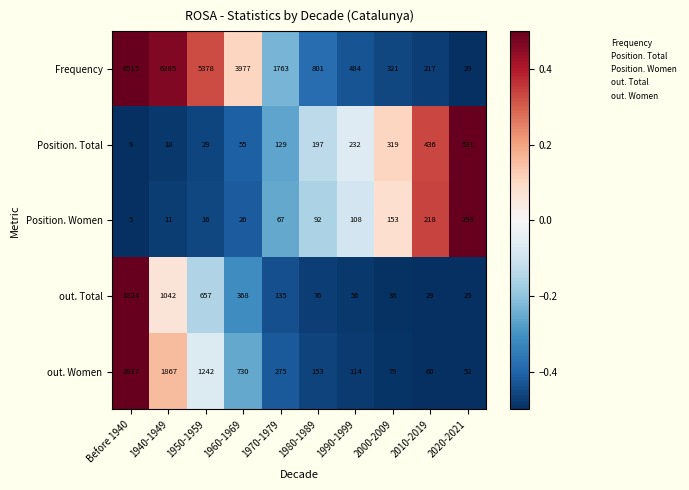

Which label corresponds to the largest value in the chart?

Before 1940